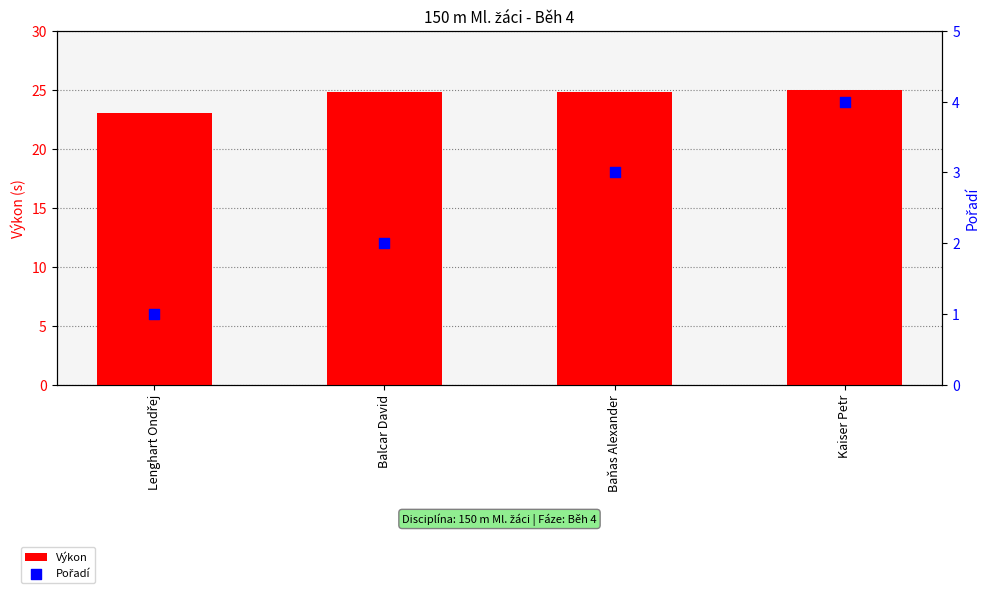

Is the value of Výkon at Balcar David greater than the value of Pořadí at Balcar David?

Yes